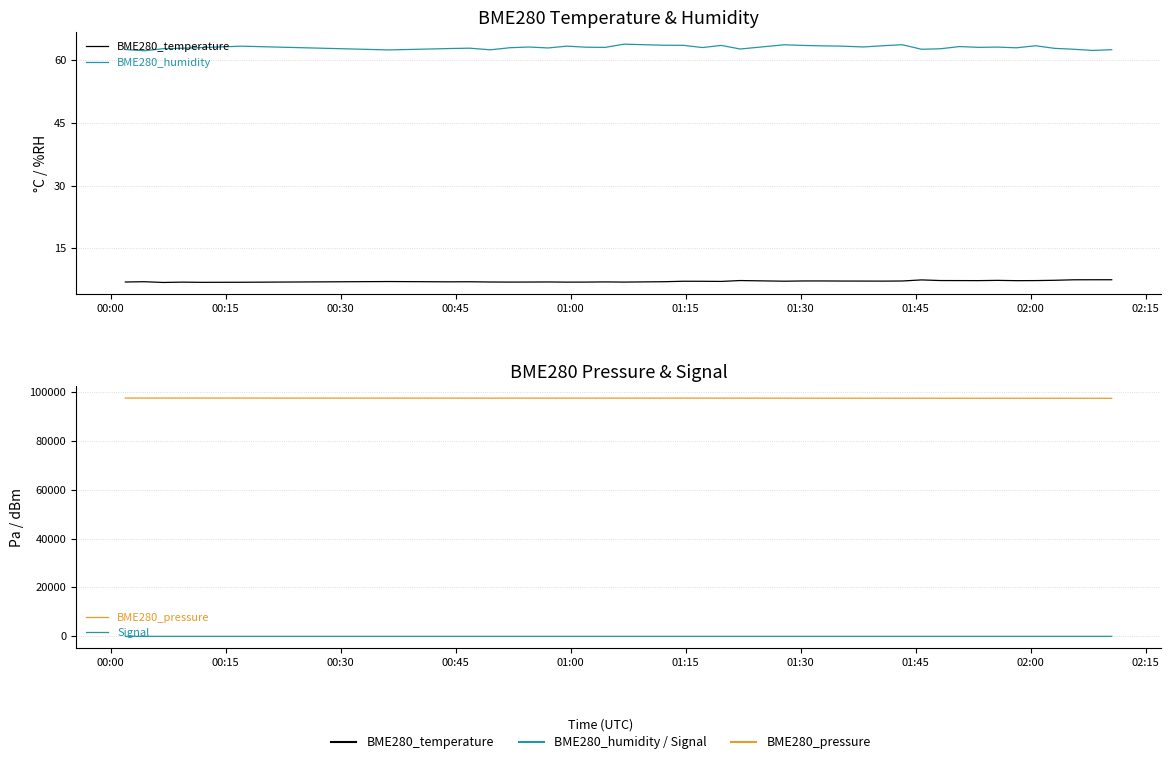

How many values in the Signal series are below -71?

19